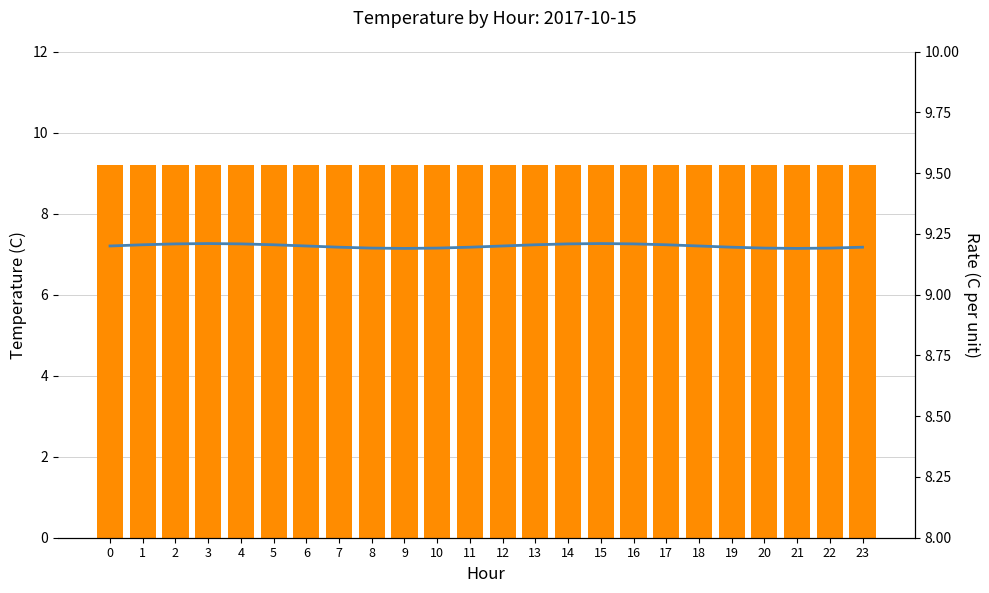

At which label does Rate reach its peak?

3